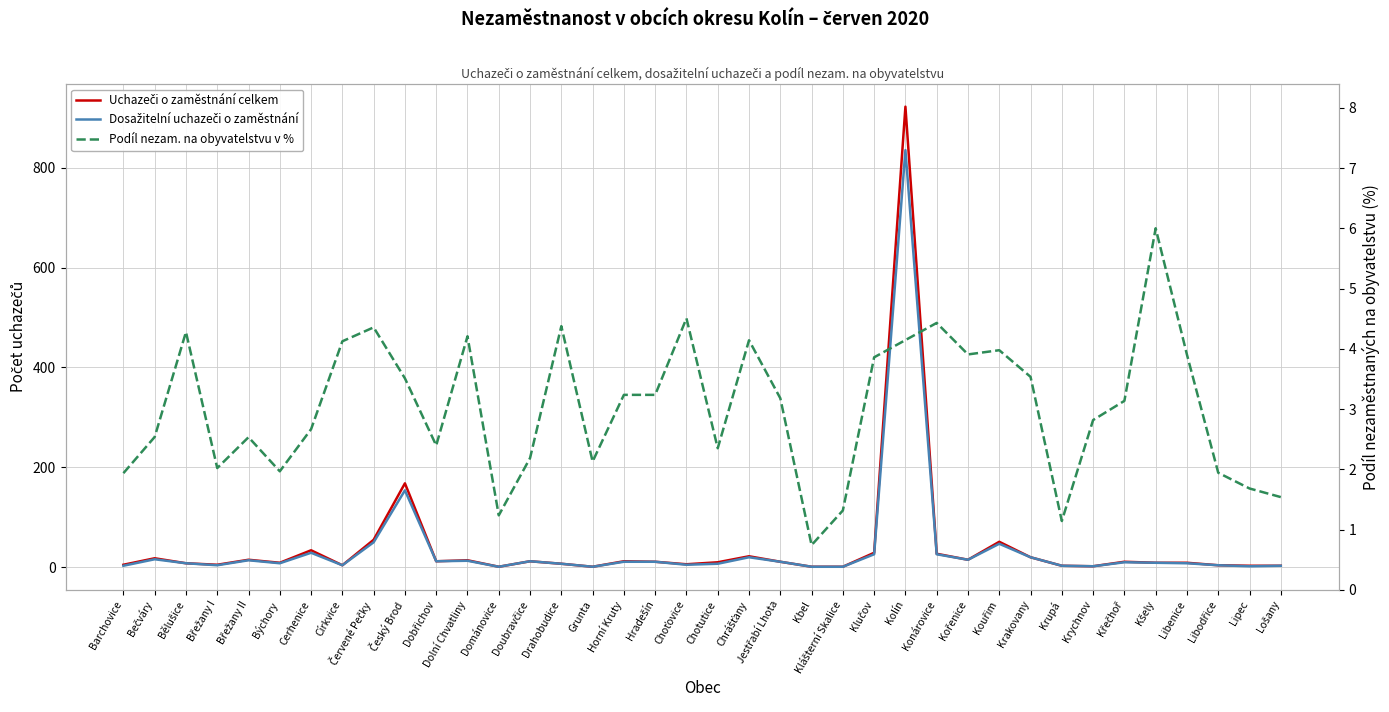

Between Drahobudice and Lipec, which is larger?

Drahobudice